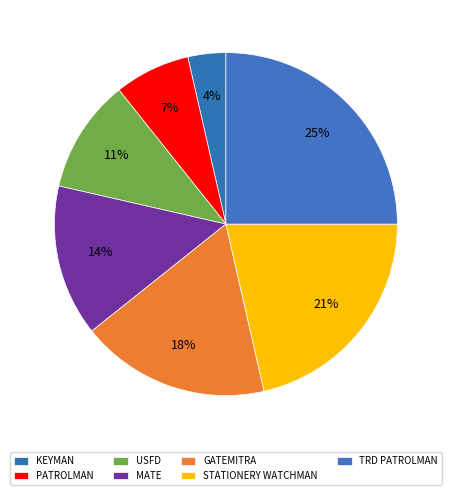

Rank the categories by value from lowest to highest.

KEYMAN, PATROLMAN, USFD, MATE, GATEMITRA, STATIONERY WATCHMAN, TRD PATROLMAN